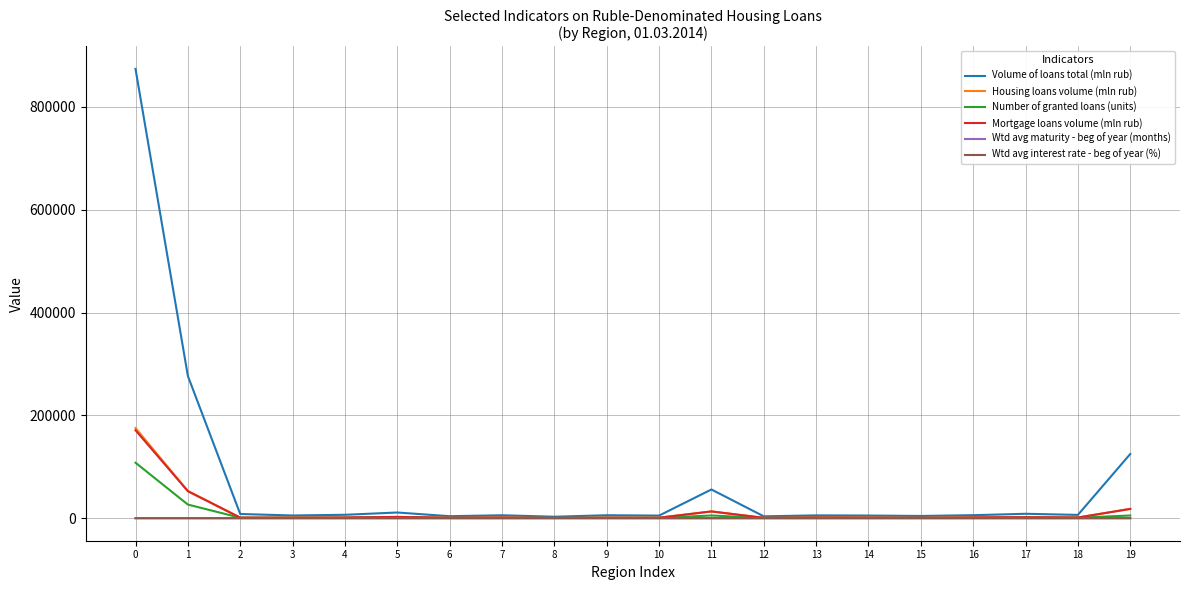

What are all the series names shown in the legend?

Volume of loans total (mln rub), Housing loans volume (mln rub), Number of granted loans (units), Mortgage loans volume (mln rub), Wtd avg maturity - beg of year (months), Wtd avg interest rate - beg of year (%)